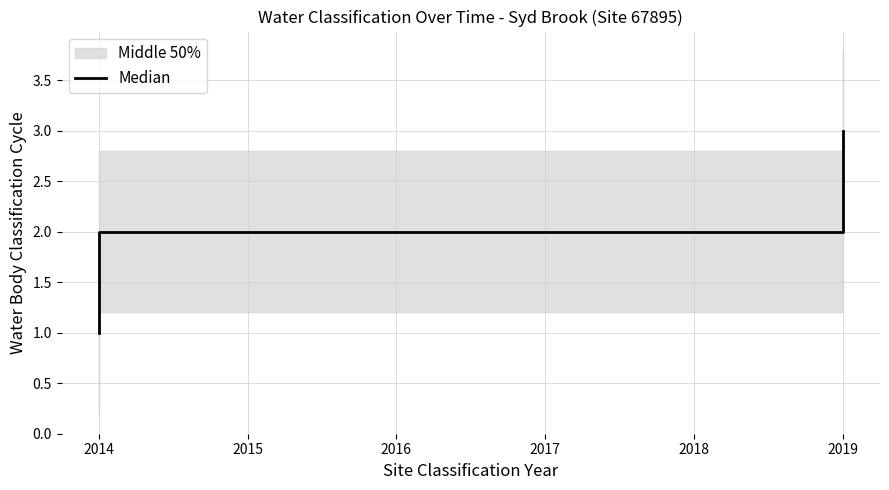

How many lines are shown in the chart?

1